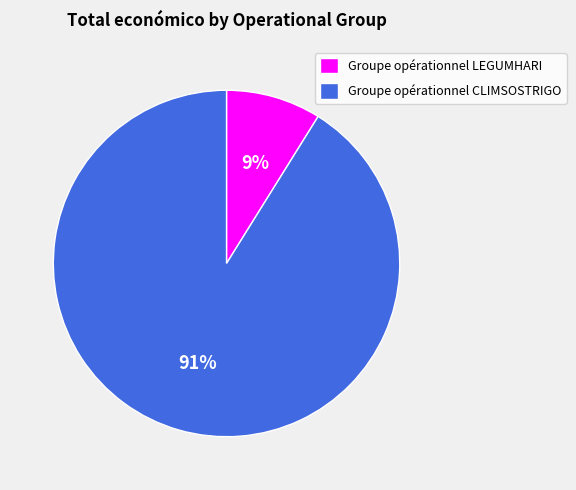

To the nearest percent, what portion does Groupe opérationnel CLIMSOSTRIGO represent?

91%